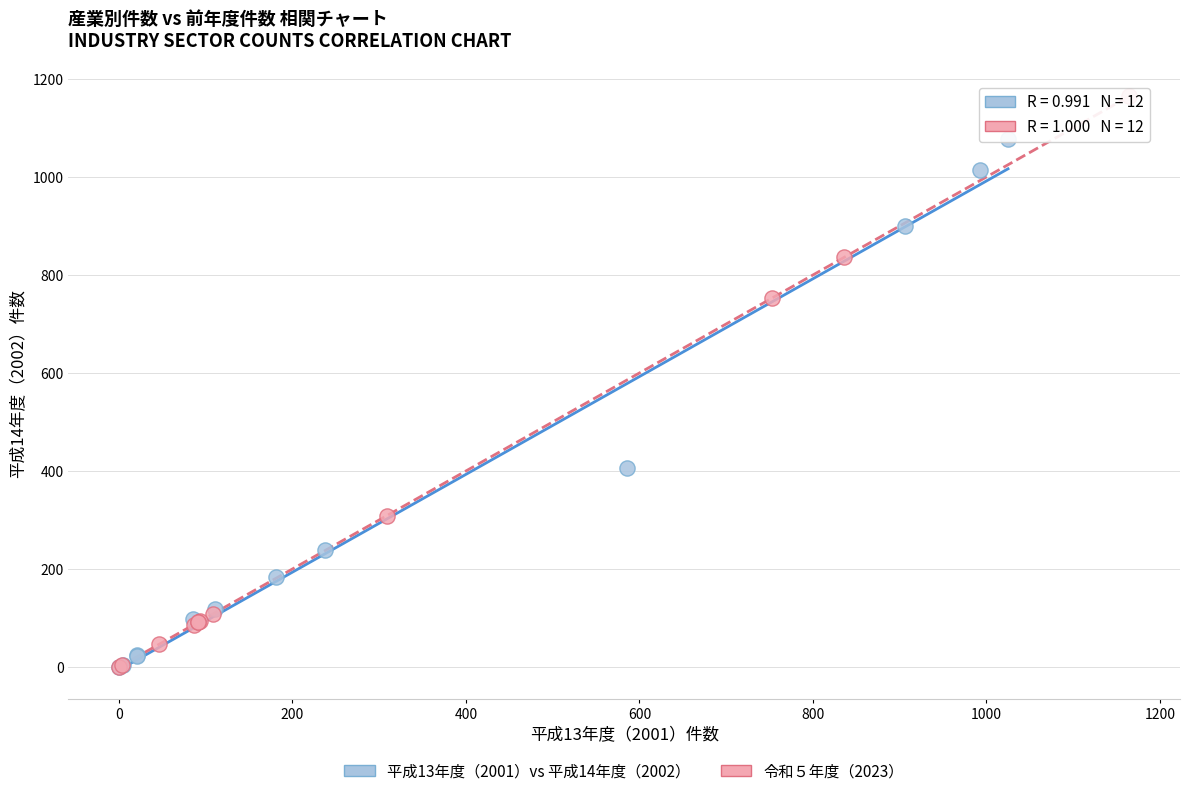

What are all the series names shown in the legend?

平成13年度（2001）vs 平成14年度（2002）, 令和５年度（2023）